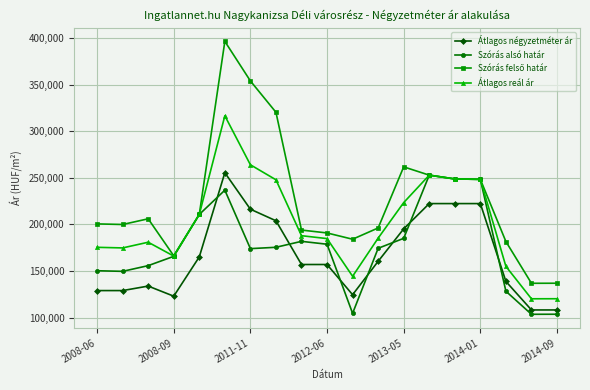

At how many categories does at least one series exceed 108600?

19